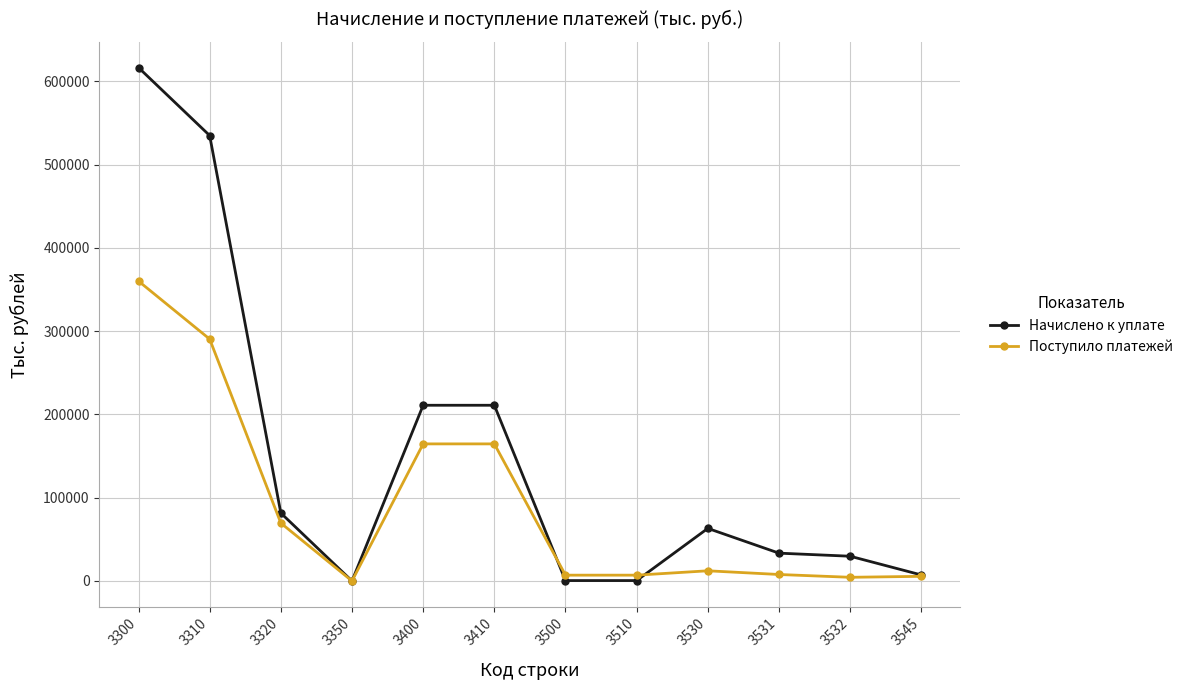

Is it true that Поступило платежей equals 57782 at 3410?

False